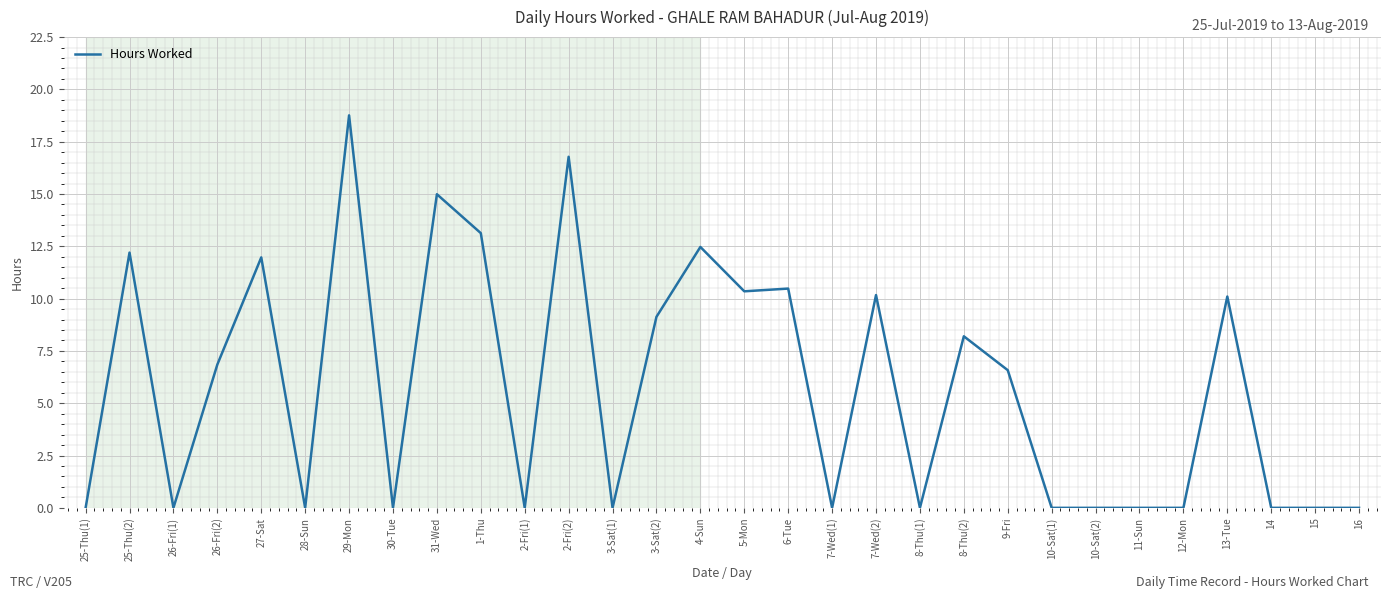

What is the change in value from 7-Wed(2) to 11-Sun?

-10.2